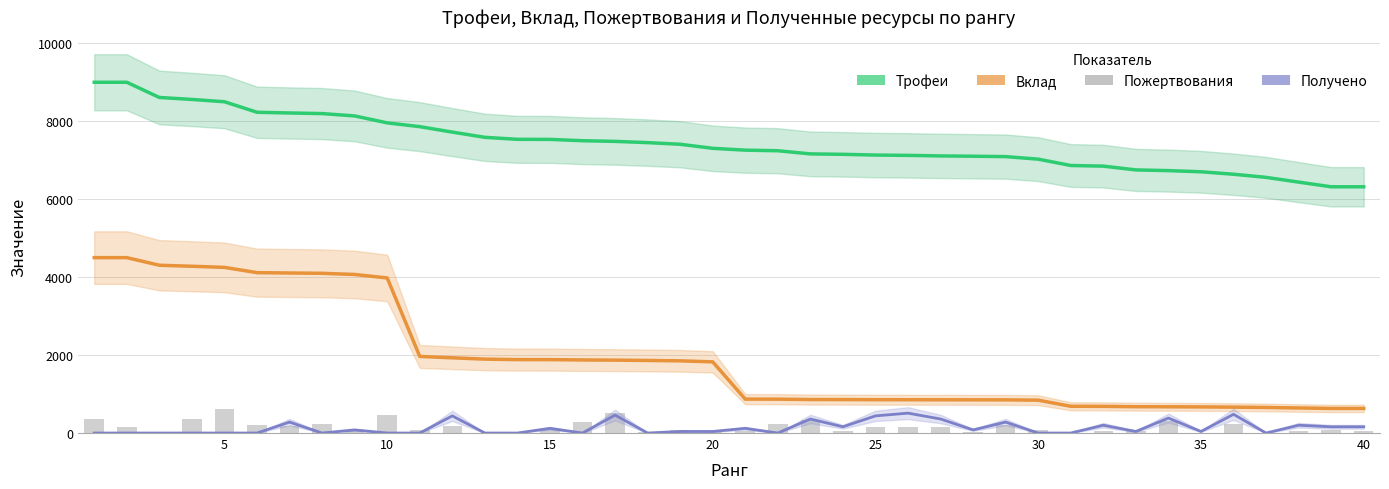

What are all the series names shown in the legend?

Трофеи, Вклад, Получено, Пожертвования